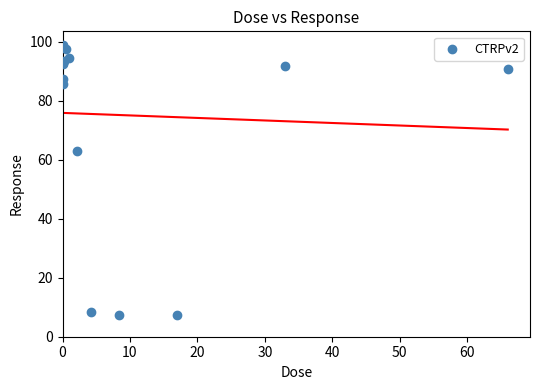

What Y value in the scatter plot is closest to 53?

62.9